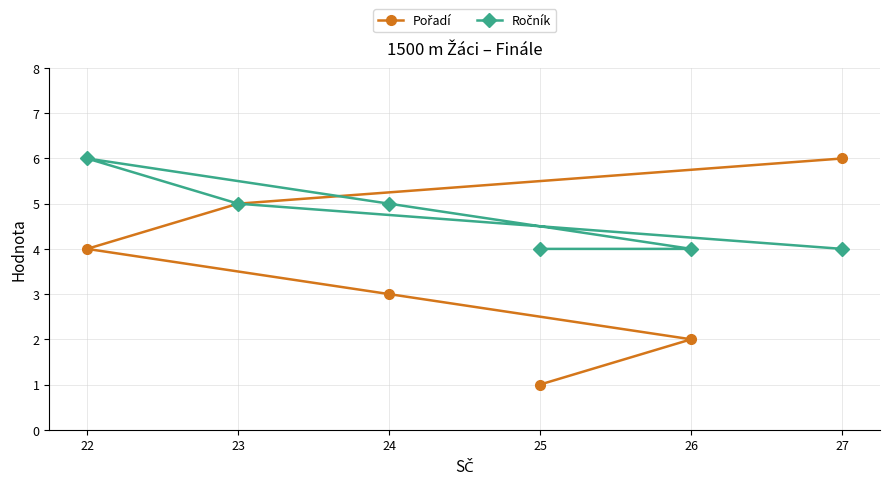

What is the average value of the Pořadí series?

4